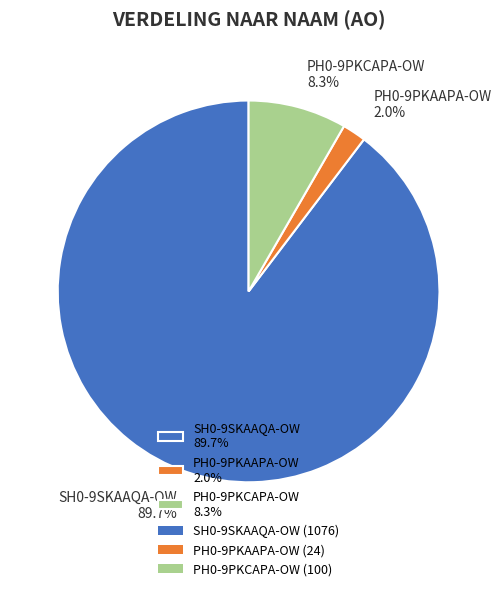

To the nearest percent, what is the combined percentage of PH0-9PKCAPA-OW and SH0-9SKAAQA-OW?

98%